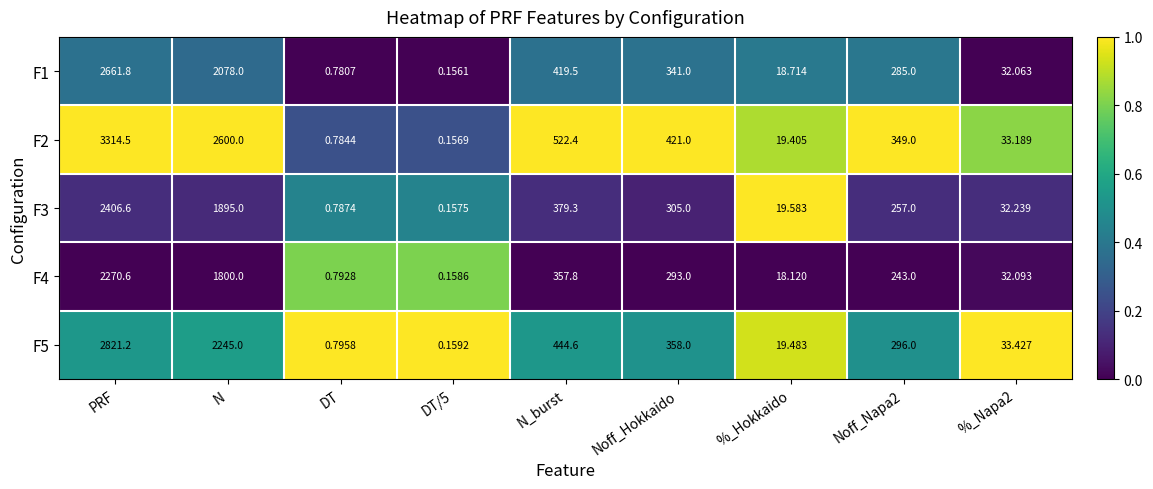

Is the value of F3 at N_burst greater than the value of F1 at N?

No